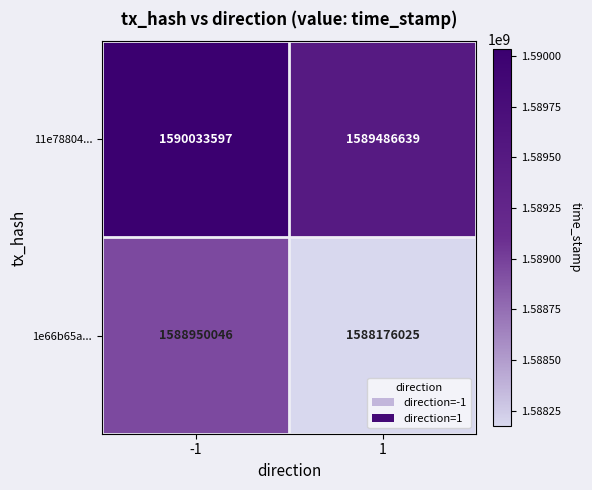

Which series changed the most between -1 and 1?

1e66b65a...